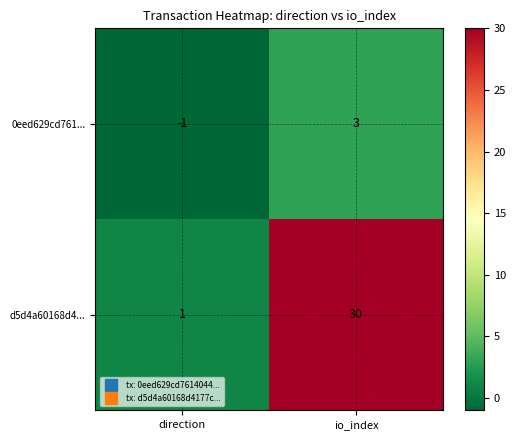

Reading right to left, extract all data points from this chart.

0eed629cd761...: io_index=3	direction=-1
d5d4a60168d4...: io_index=30	direction=1